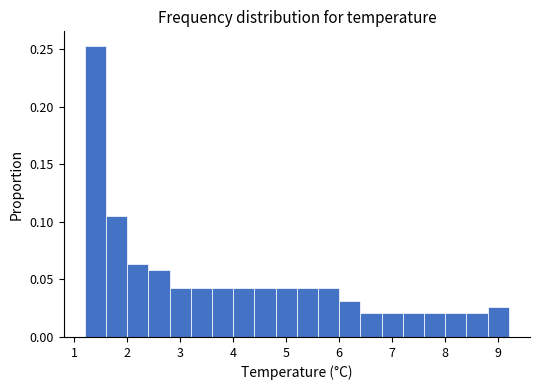

What is the height of the bar covering 6.0 to 6.4 on the x-axis? The values are not printed on the chart, so give them approximately, as read against the axis.

0.030